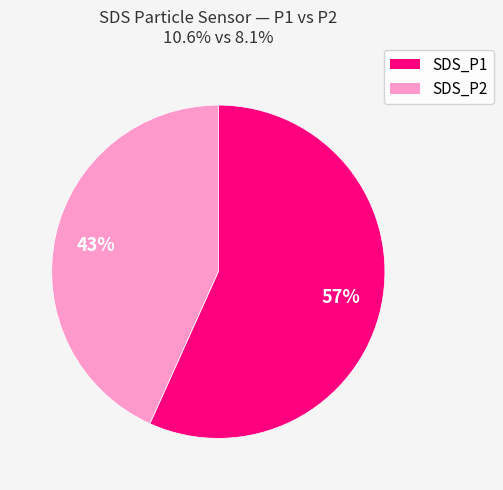

How many slices are in this pie chart?

2